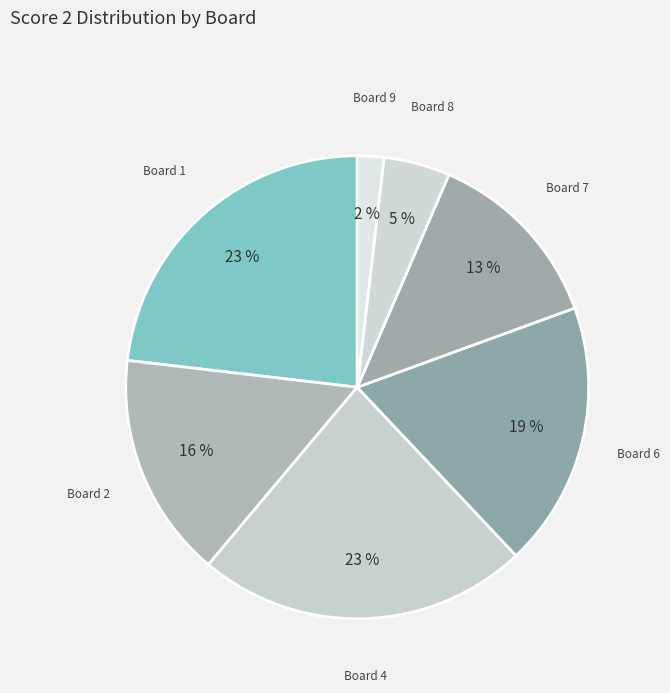

Do Board 1 and Board 7 together represent more than half of the pie?

No